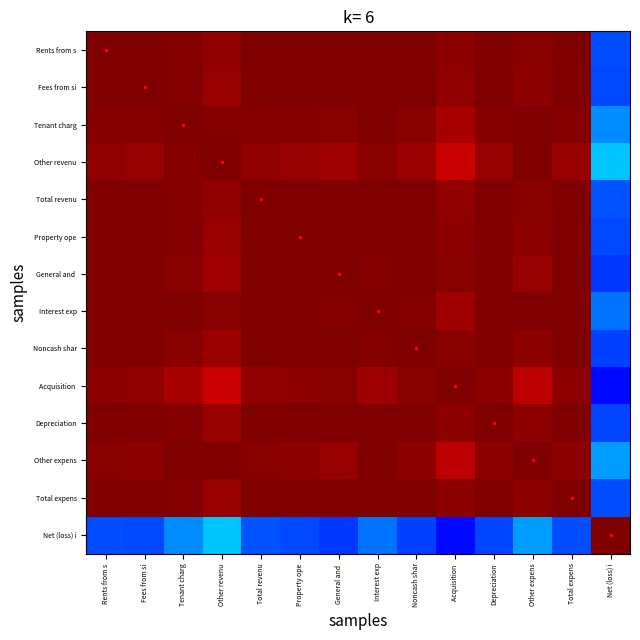

At how many categories does at least one series exceed 0?

14